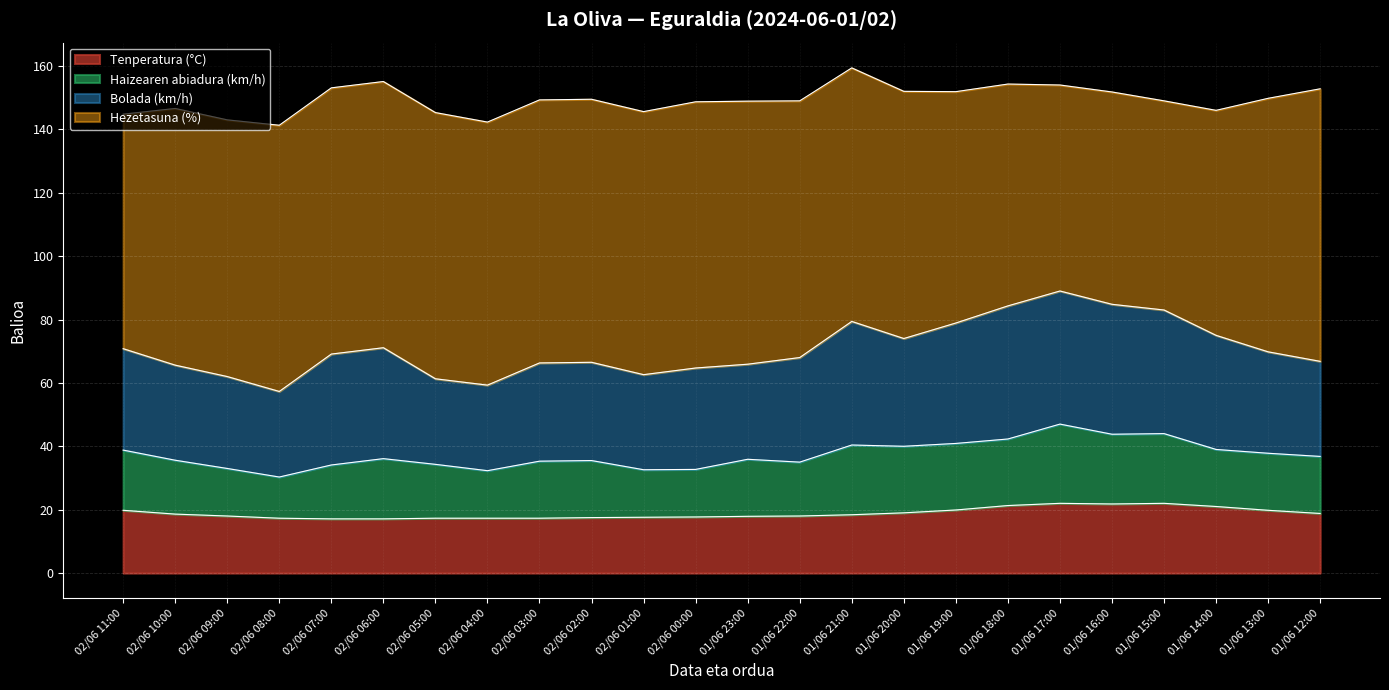

What is the maximum value for Tenperatura (°C)?

22.0